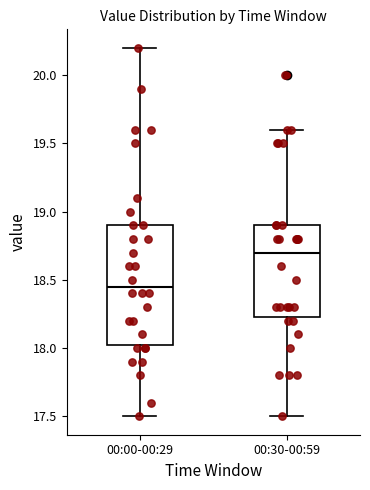

Which box is the tallest, from its lower edge to its upper edge?

00:00-00:29